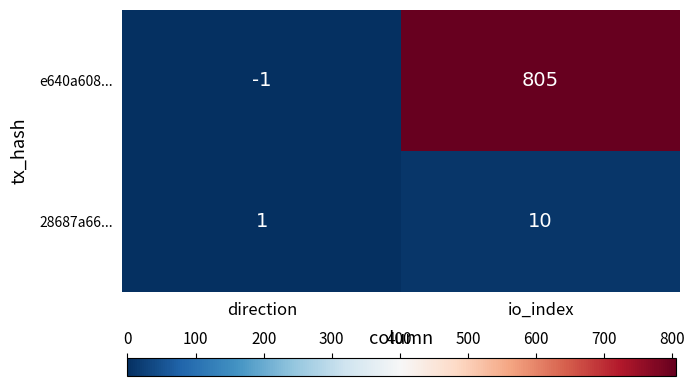

List the series in order of their overall mean, lowest first.

28687a66..., e640a608...